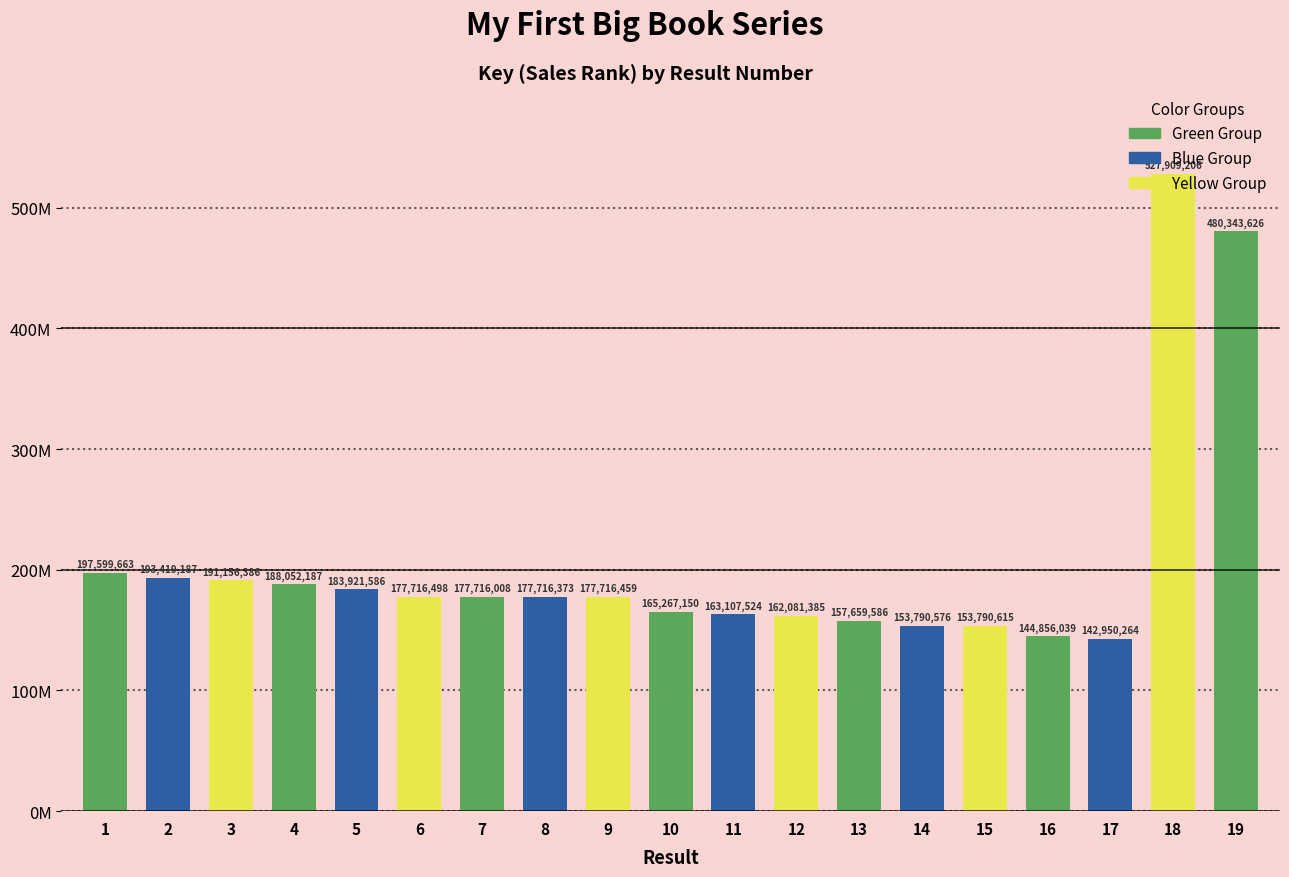

What is the difference between the second highest and second lowest values?

335487587